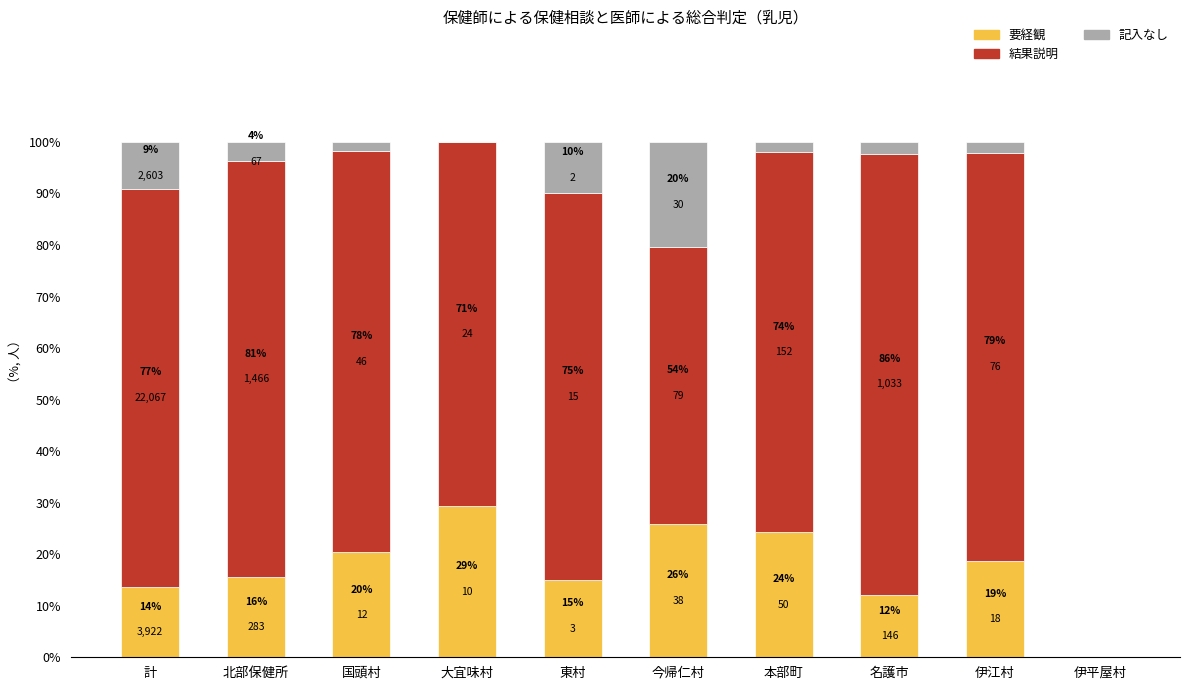

Are the bars grouped side by side (vs. stacked)?

No